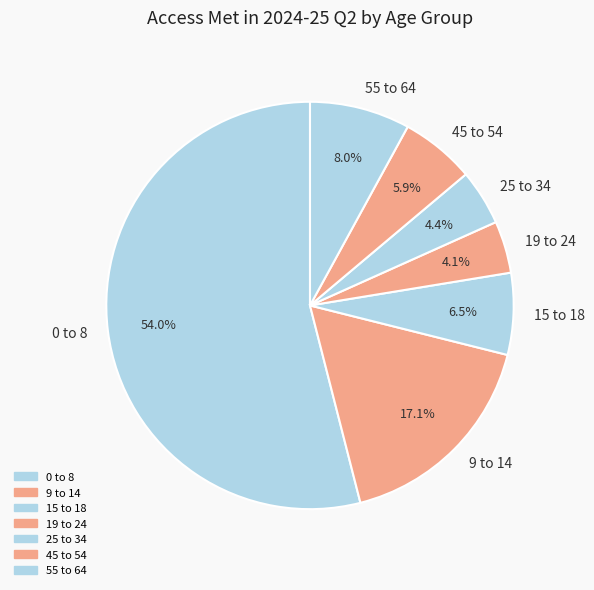

Combined, do 55 to 64 and 0 to 8 account for over 50%?

Yes